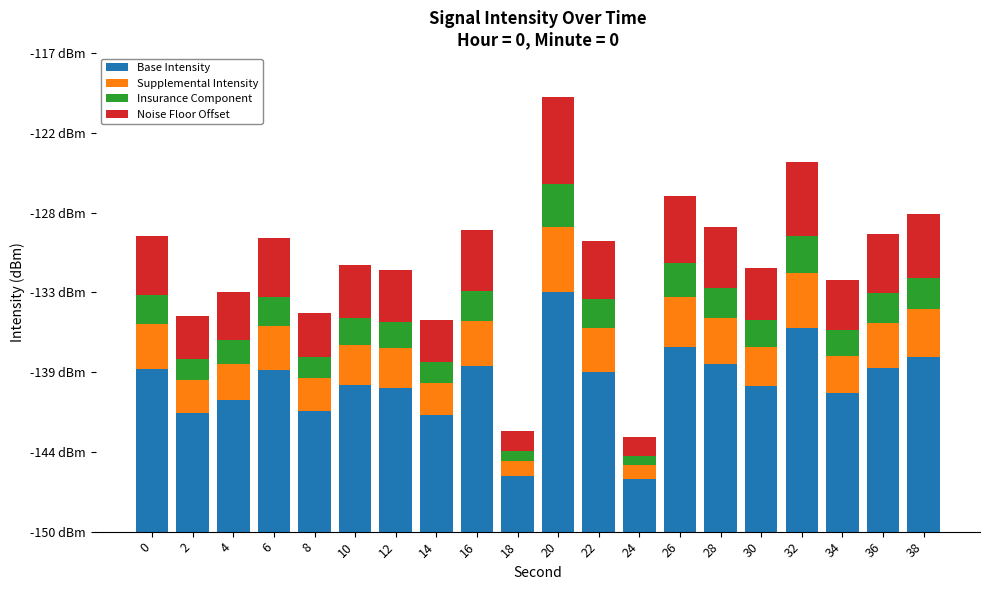

Does the chart contain stacked bars?

Yes